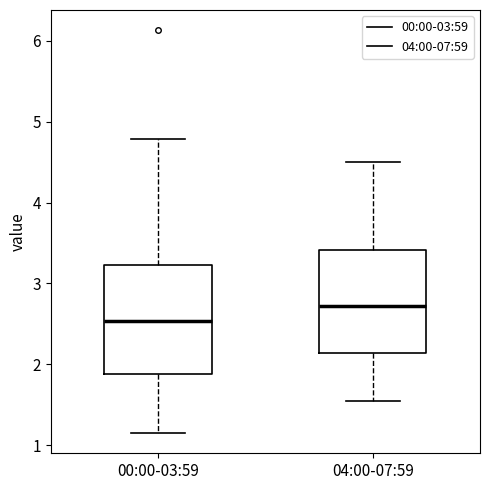

Which box's median line is the highest?

04:00-07:59